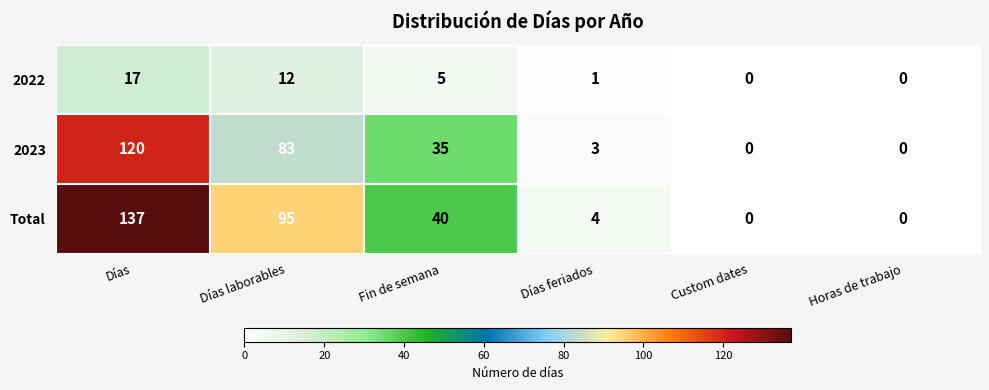

The Total series shows 0 at Custom dates. True or false?

True